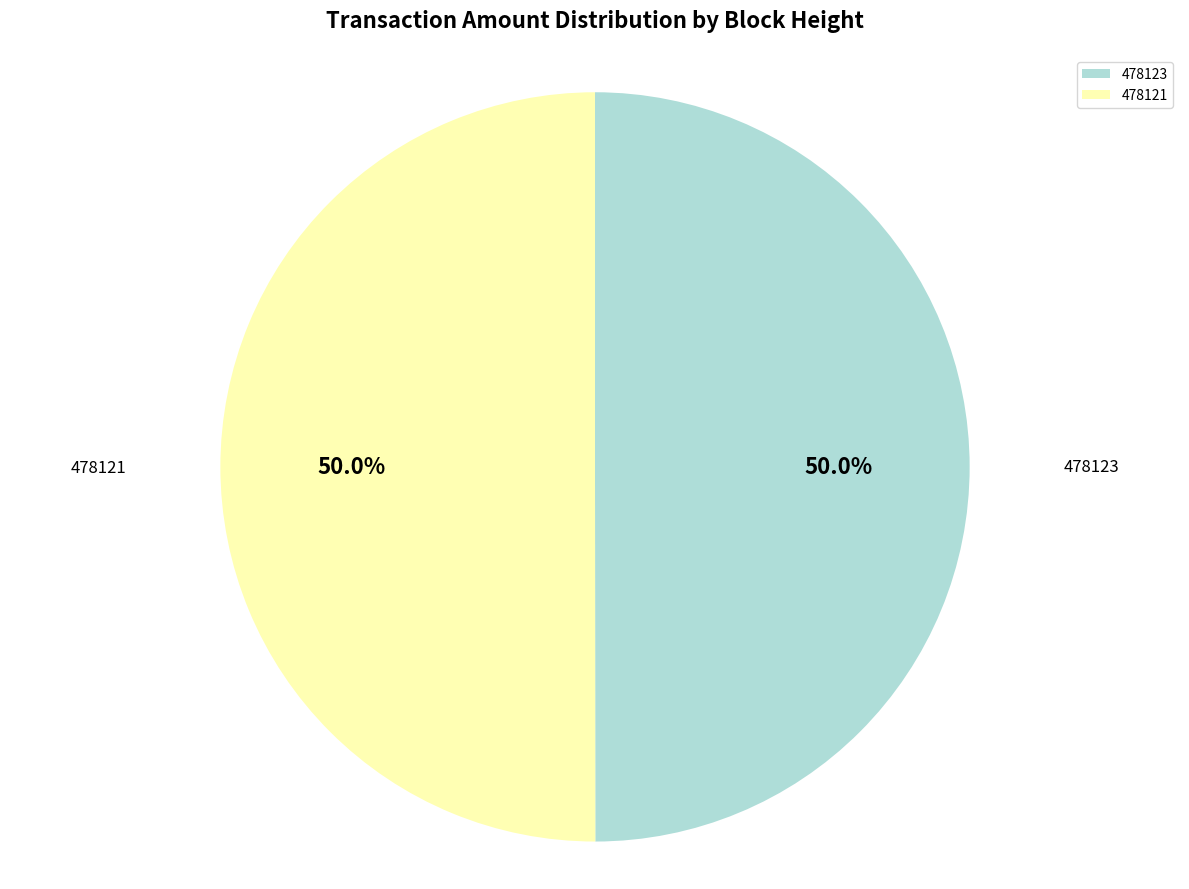

Approximately how many times larger is the value at 478121 compared to 478123?

1.0